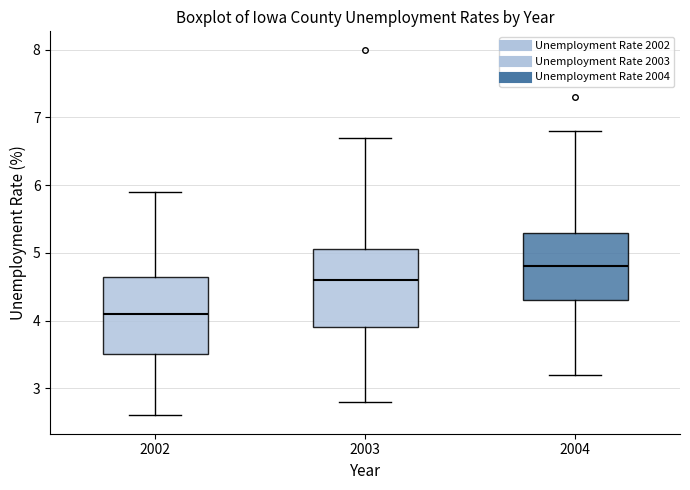

Which box's median line is the lowest?

2002